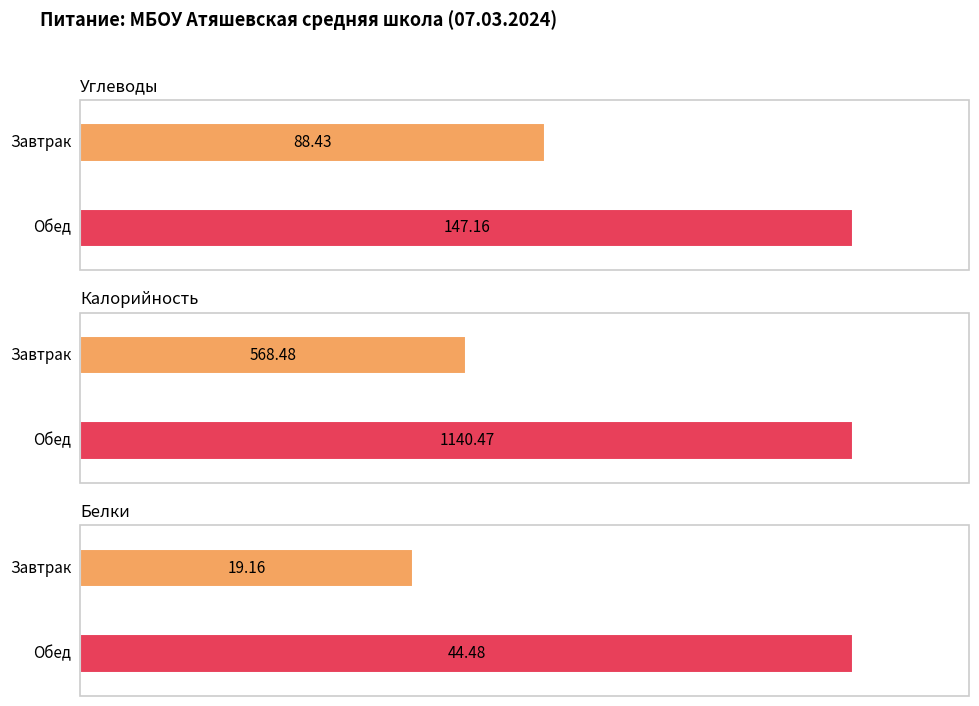

The Белки series shows 19.2 at Завтрак. True or false?

True